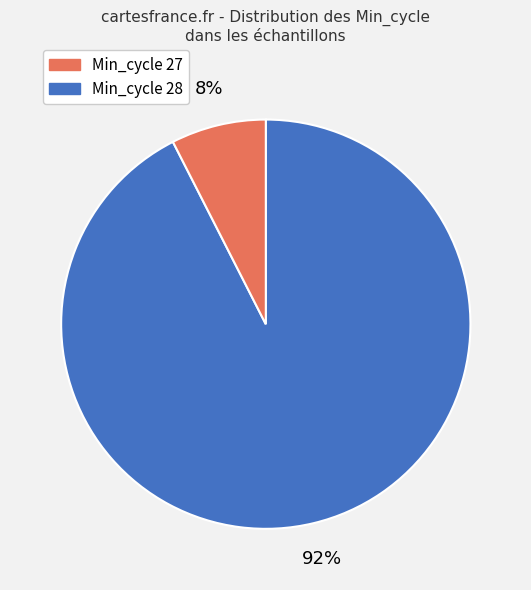

Count the number of slices in the pie.

2